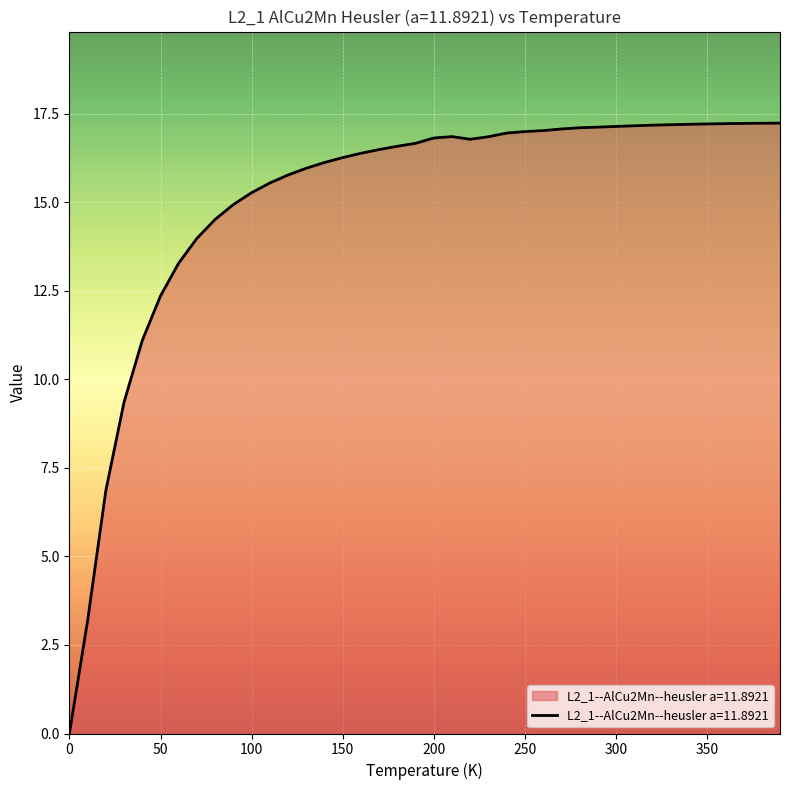

What is the maximum value shown in the chart?

17.2